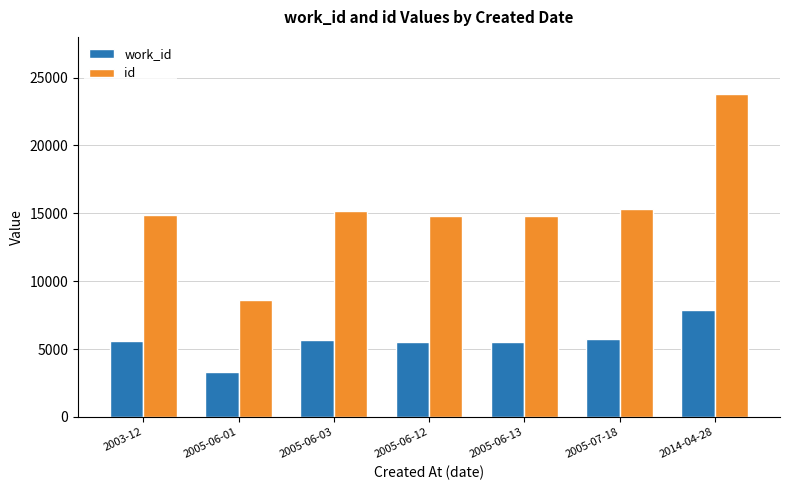

Which series has the largest total across all categories?

id